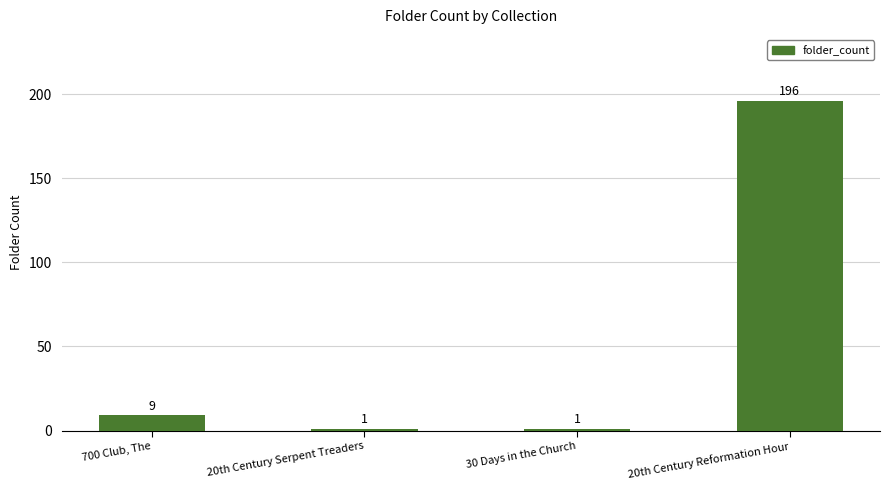

The value at 20th Century Reformation Hour is 280. True or false?

False